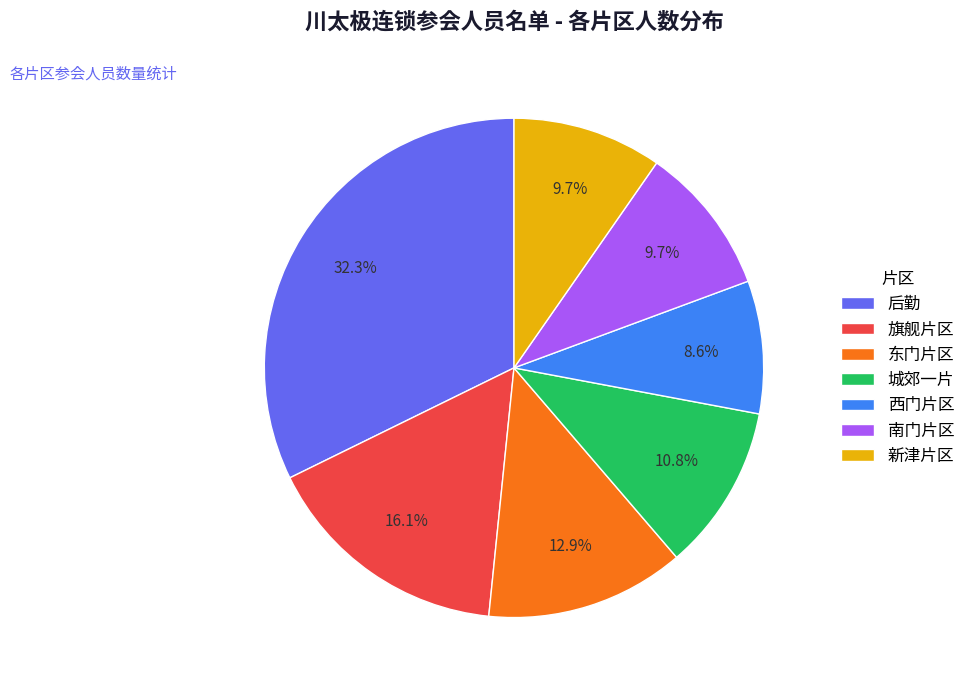

The 旗舰片区 slice represents 30% of the pie. True or false?

False